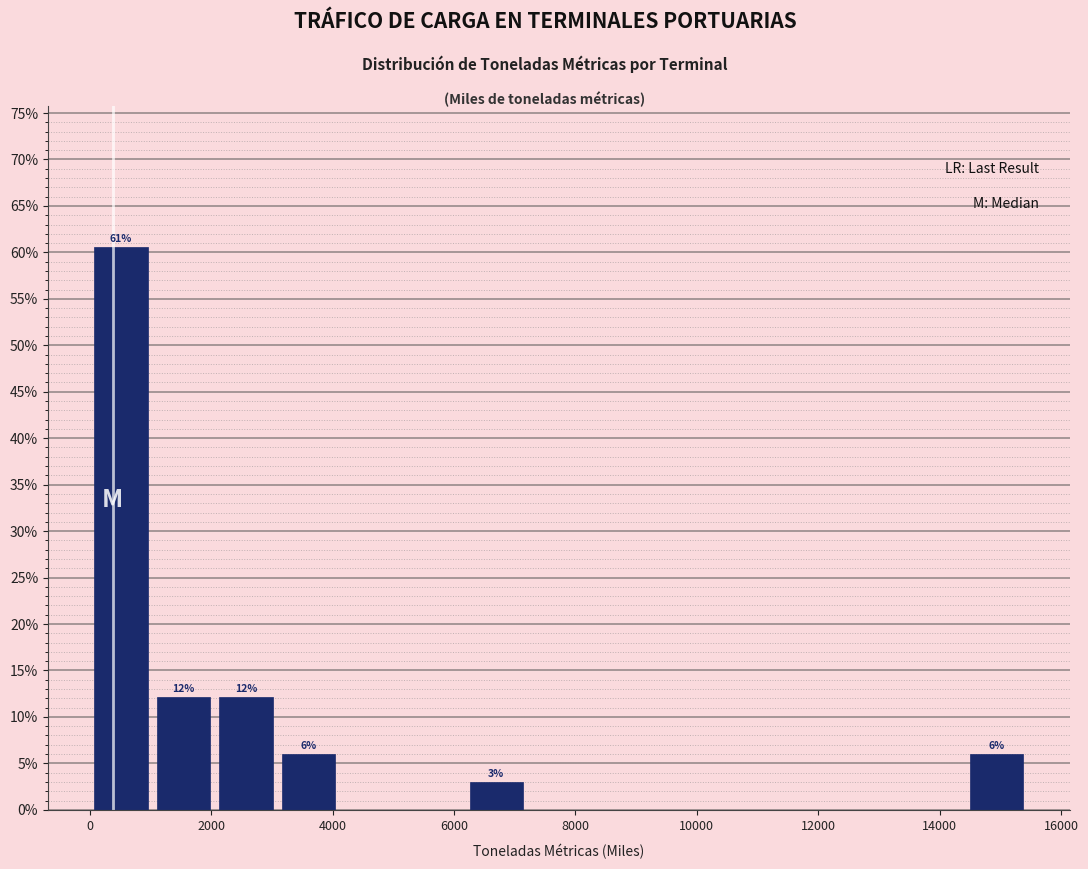

Which range on the x-axis has the tallest bar?

0 to 1000